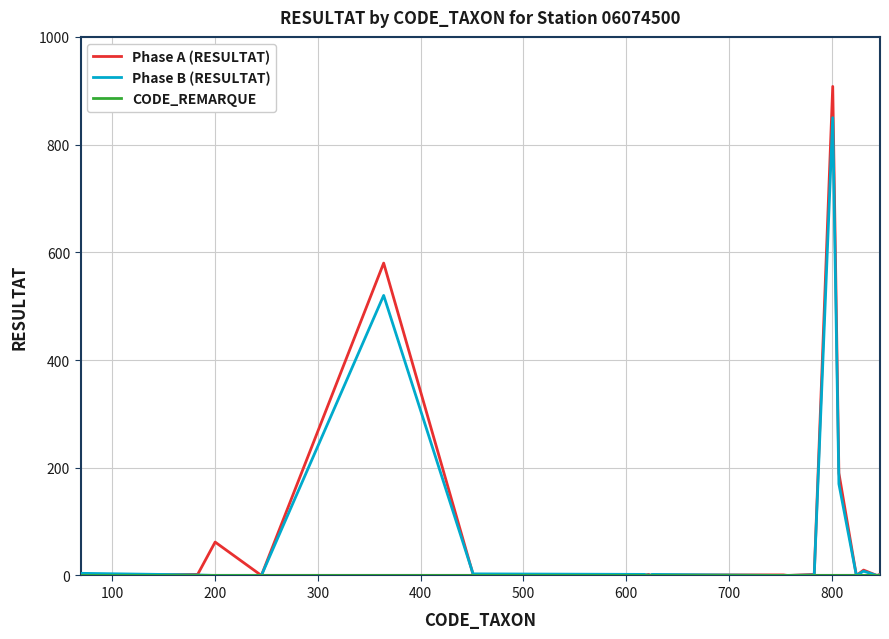

Which series has the widest spread of values?

Phase A (RESULTAT)